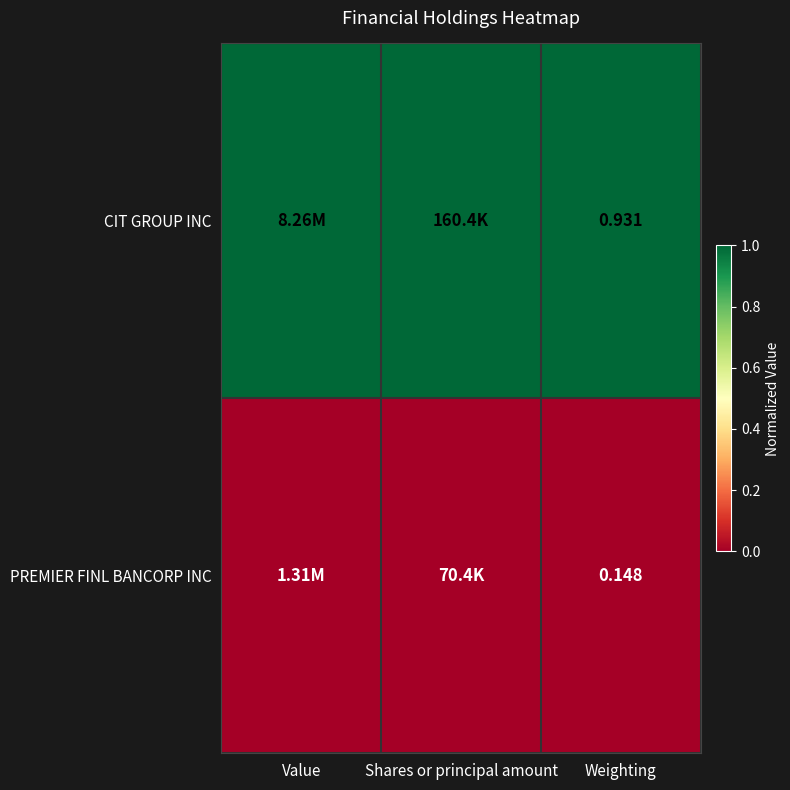

At which category is the sum across all series the highest?

Value